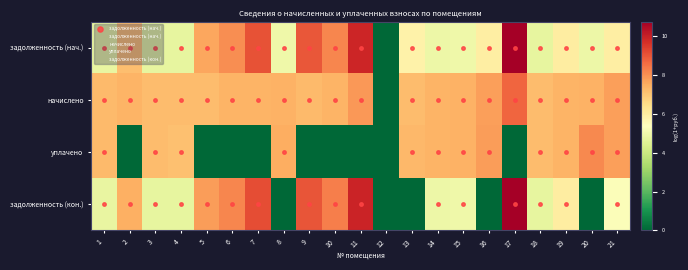

What is the sum of the задолженность (кон.) values at 1 and 2?

6.0